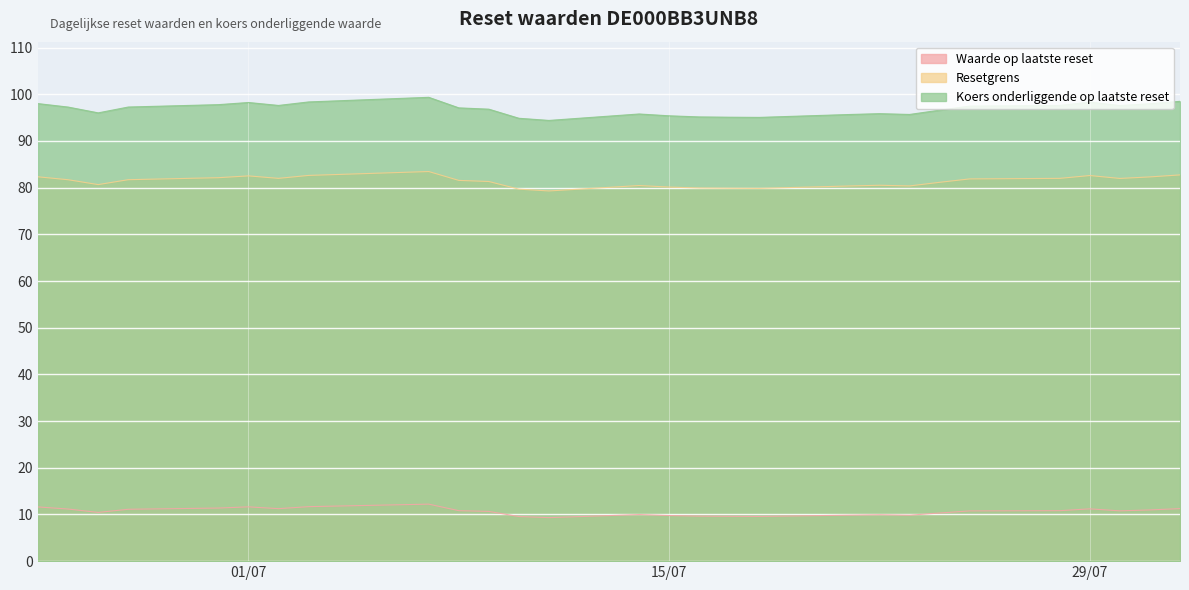

Reading left to right, list all the values displayed in this chart.

Waarde op laatste reset: 11.6	11.2	10.4	11.1	11.4	11.6	11.2	11.7	12.2	10.8	10.7	9.6	9.3	10.0	9.8	9.6	9.6	9.6	9.8	9.9	9.8	10.3	10.8	10.8	11.2	10.8	11.0	11.2
Resetgrens: 82.3	81.7	80.7	81.7	82.1	82.5	82.0	82.6	83.5	81.6	81.3	79.7	79.3	80.5	80.1	79.9	79.9	79.8	80.4	80.5	80.4	81.1	81.9	82.0	82.6	82.0	82.3	82.7
Koers onderliggende op laatste reset: 98.0	97.3	96.0	97.3	97.8	98.2	97.6	98.4	99.3	97.1	96.8	94.9	94.4	95.8	95.4	95.2	95.1	95.0	95.7	95.8	95.7	96.6	97.5	97.6	98.3	97.6	98.0	98.5